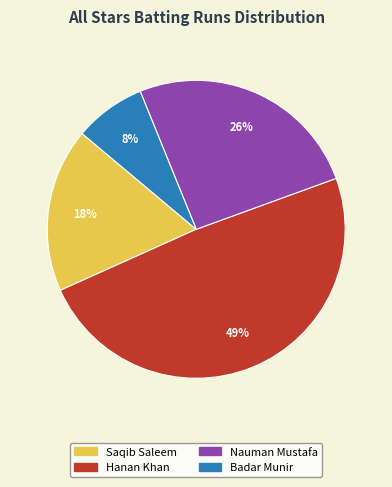

How many slices are in this pie chart?

4